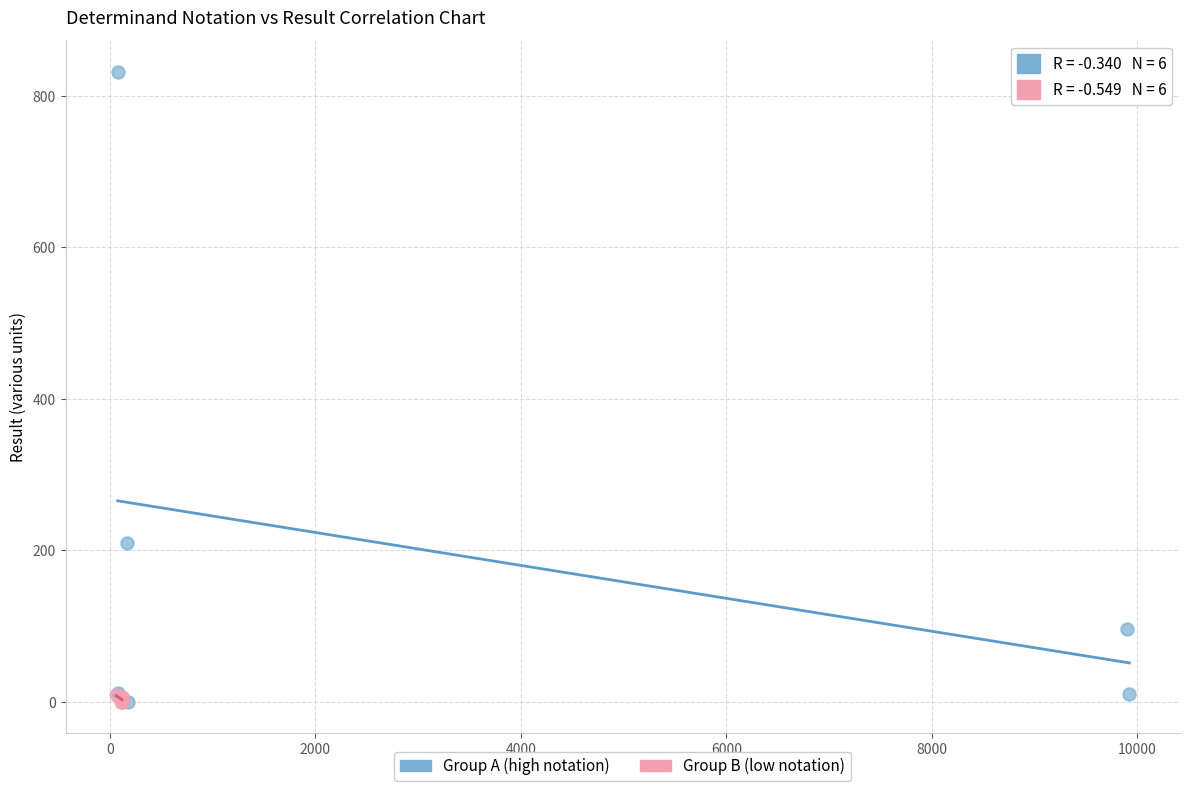

What are all the series names shown in the legend?

Group A (high notation), Group B (low notation)